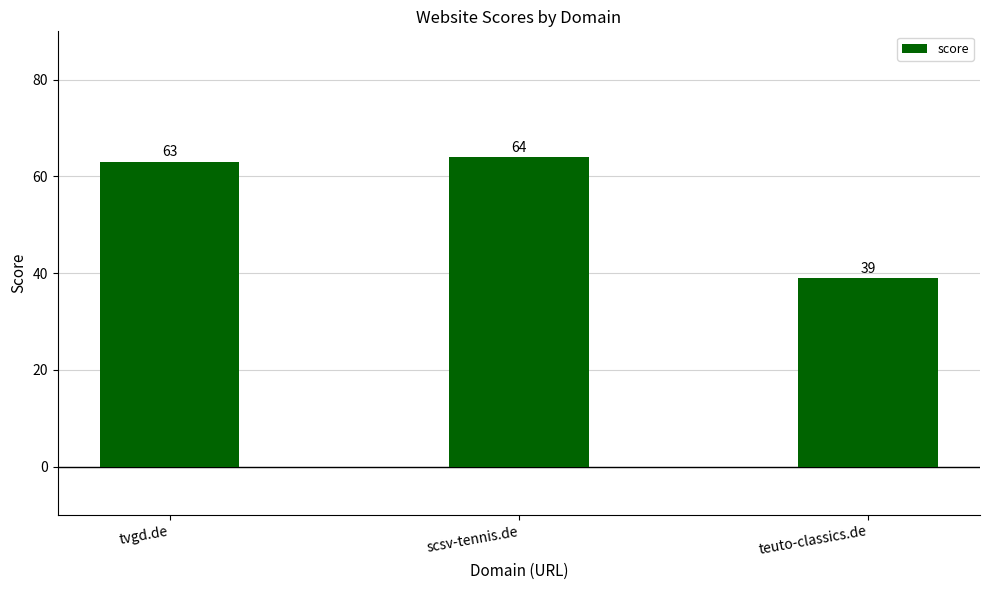

What is the sum of the values at tvgd.de and scsv-tennis.de?

127